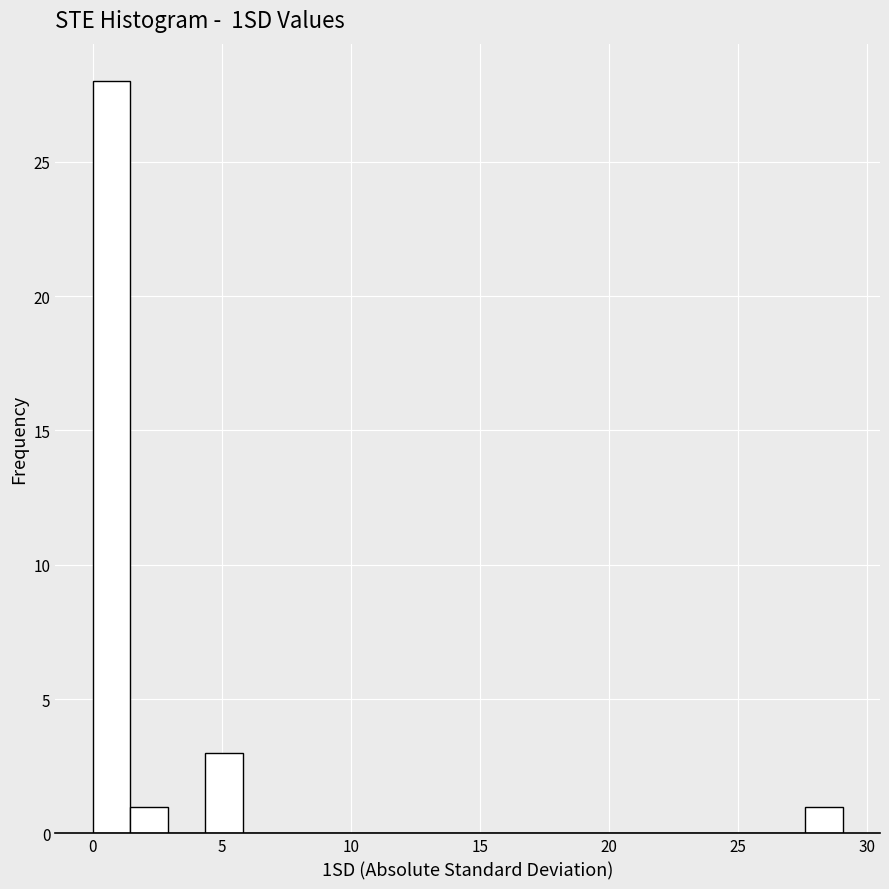

Around what value on the x-axis is the tallest bar? Give the approximate position of its centre, as read against the axis.

0.5